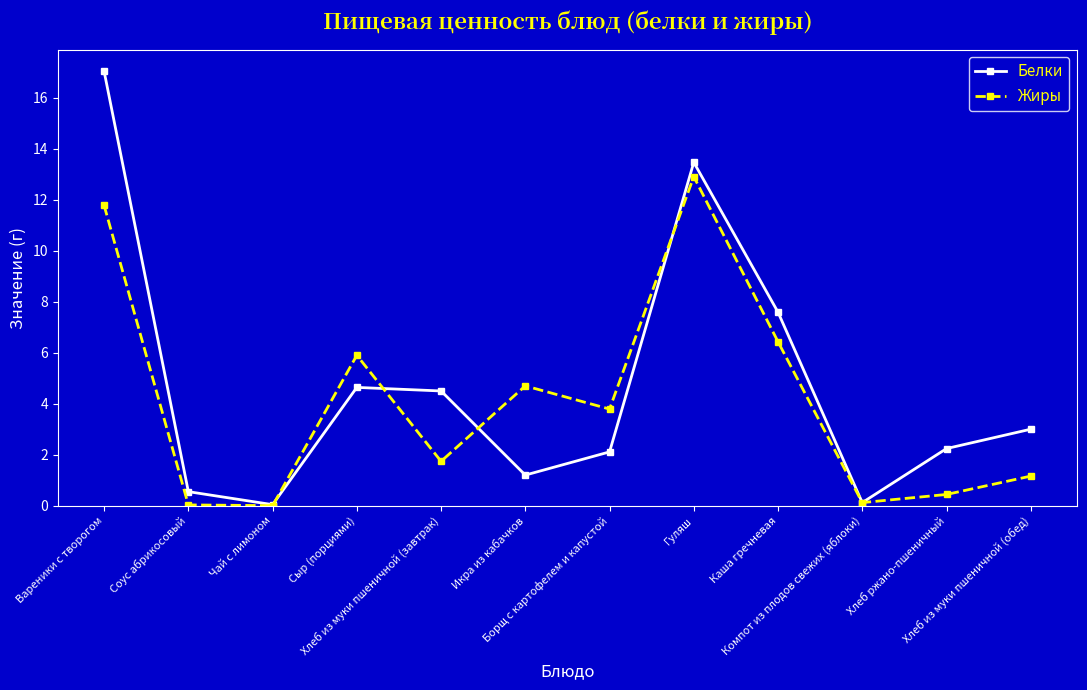

What is the maximum value shown in the chart?

17.0